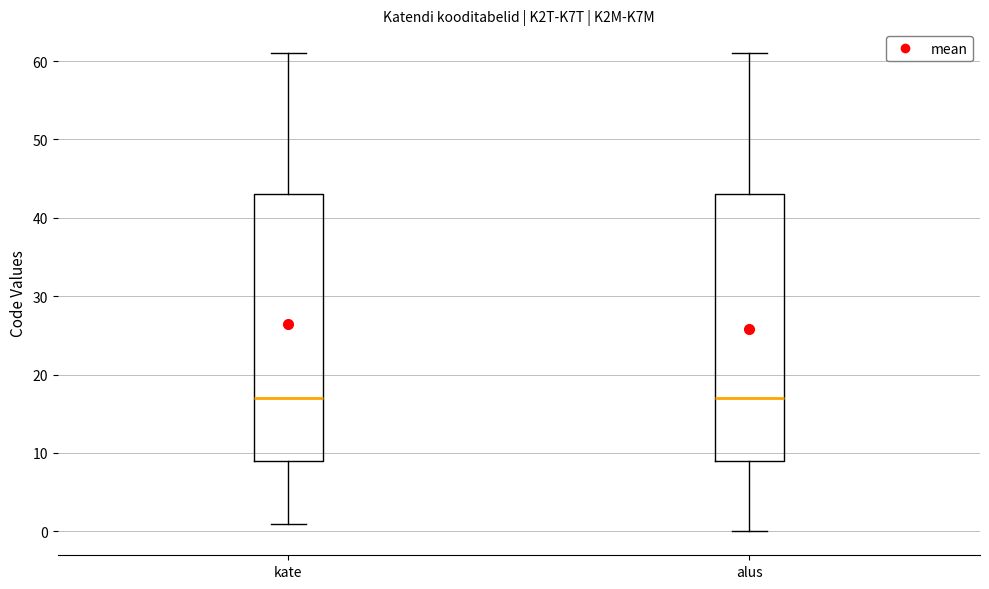

Reading left to right, read every box against the y-axis: the position of its median line, the range the box covers, and the ends of its whiskers. The values are not printed on the chart, so give them approximately, as read against the axis.

kate: median 17, box 9 to 43, whiskers 1 to 61
alus: median 17, box 9 to 43, whiskers 0 to 61